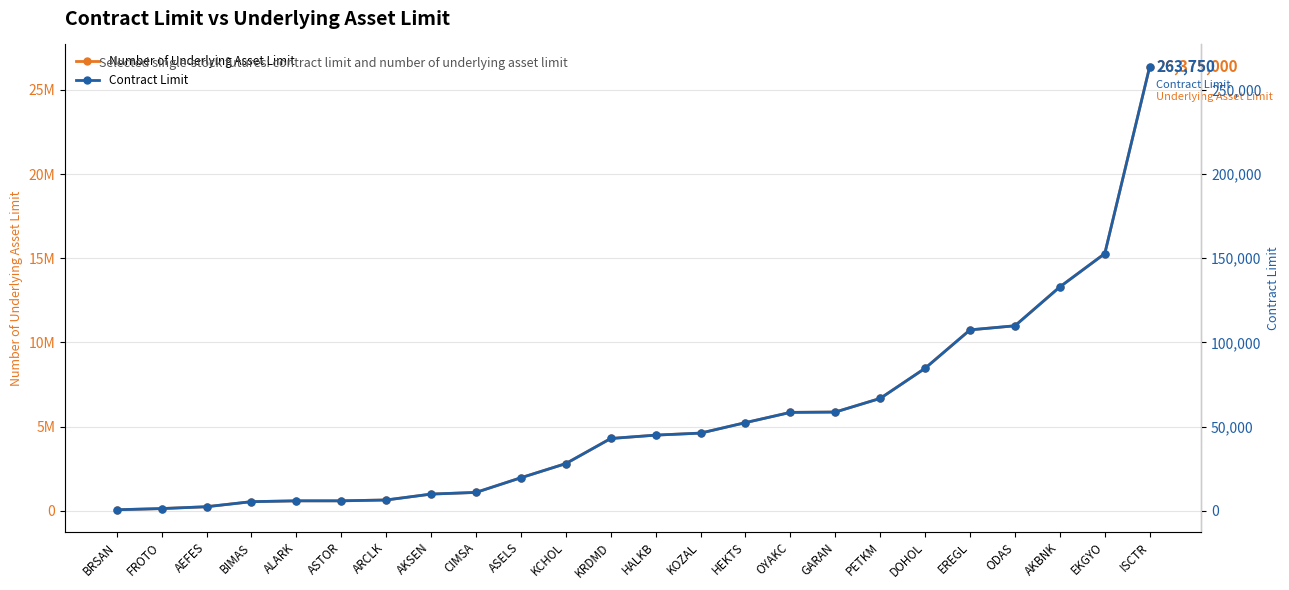

At which label is Number of Underlying Asset Limit closest to 13222500?

AKBNK